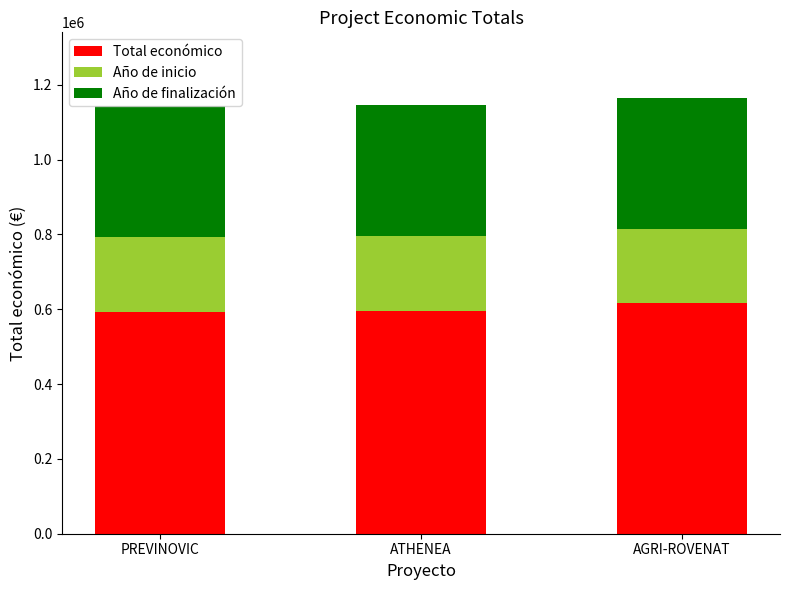

What is the maximum value for Total económico?

615375